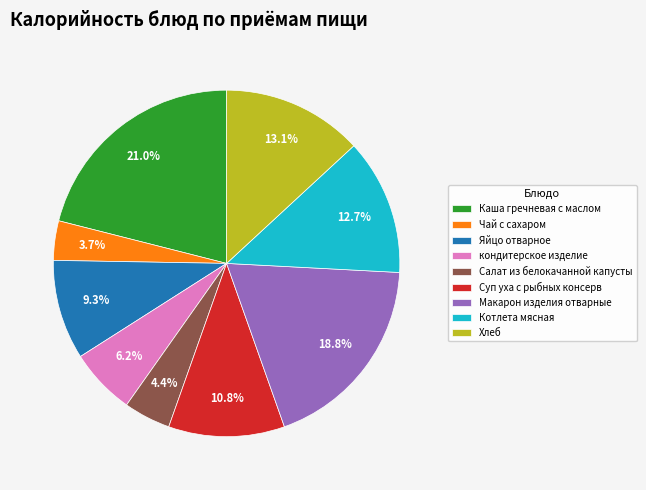

To the nearest percent, what percentage of the pie is Макарон изделия отварные?

19%